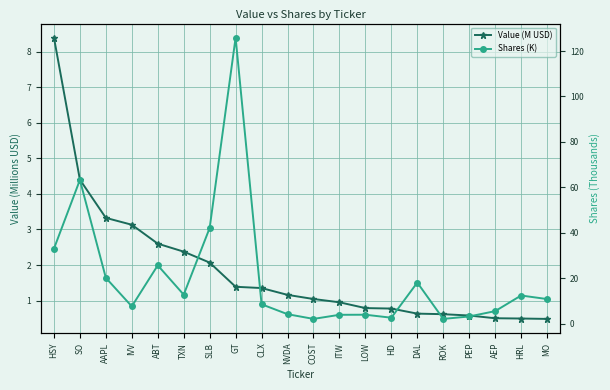

Is it true that Shares (K) equals 2.6 at HD?

True